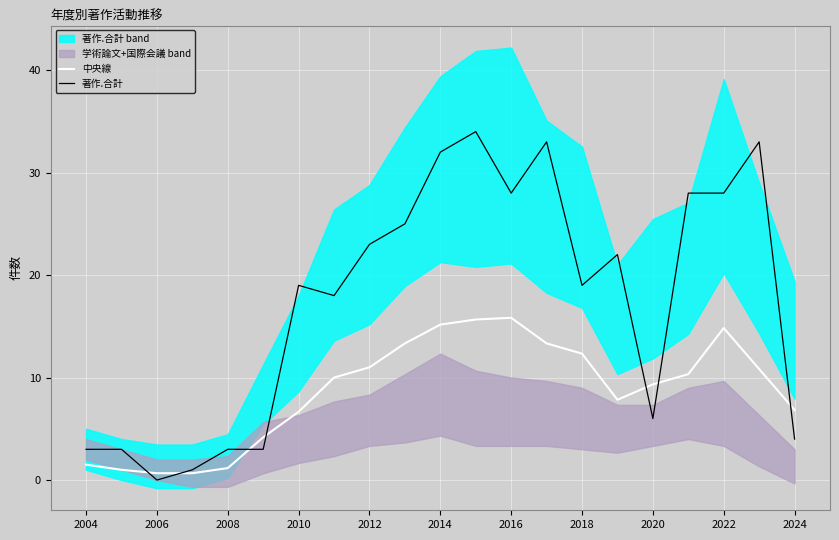

What is the approximate value of 著作.合計 at 2024?

4.0